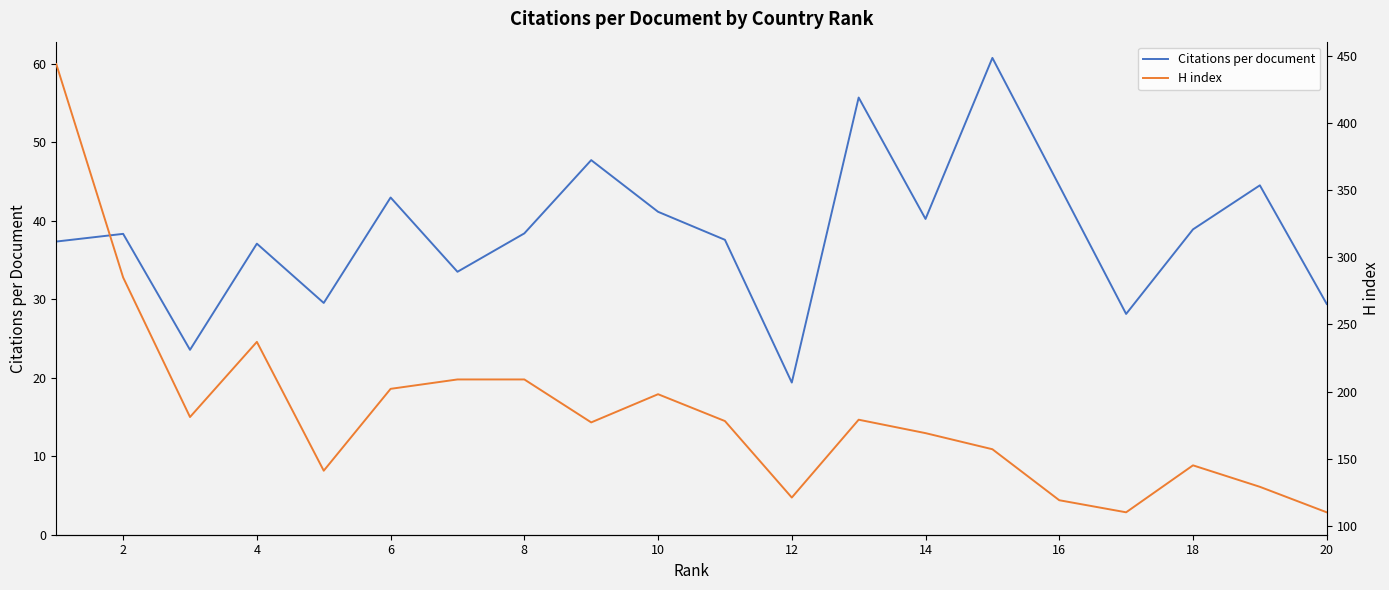

The Citations per document series shows 76.6 at 6. True or false?

False